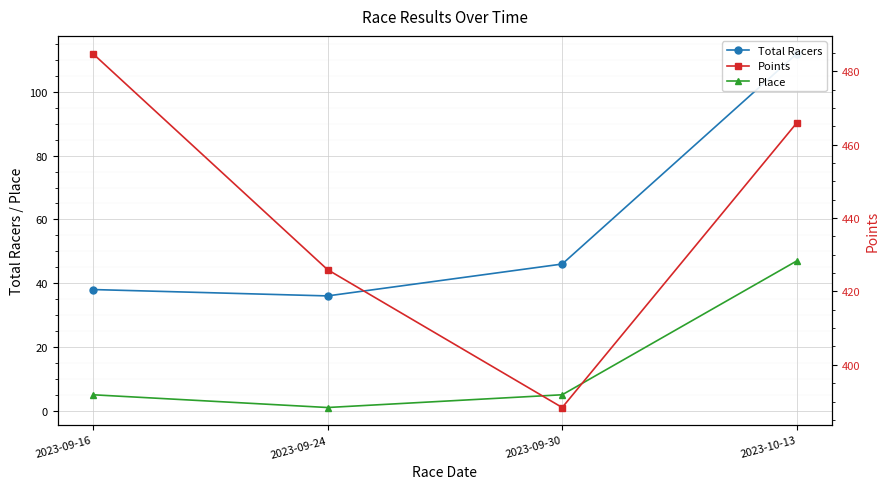

Reading left to right, what are all the values shown in this chart?

Total Racers: 38.0	36.0	46.0	112.0
Place: 5.0	1.0	5.0	47.0
Points: 484.8	425.9	388.4	465.9